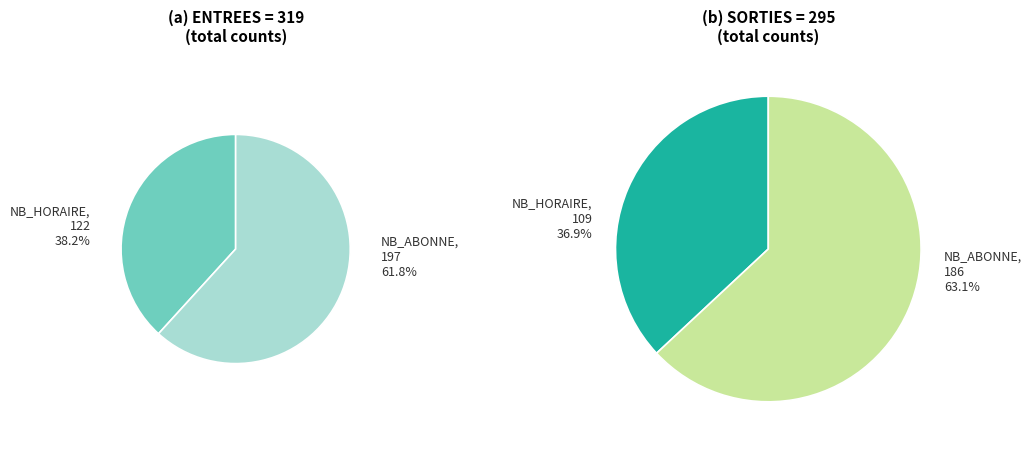

Is 13 the majority of the pie?

No